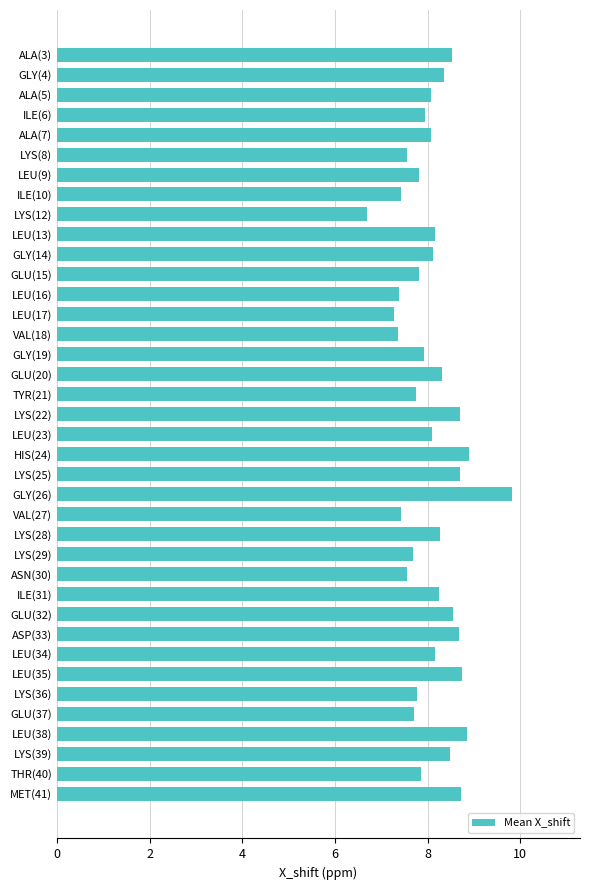

What is the greatest value displayed?

9.8